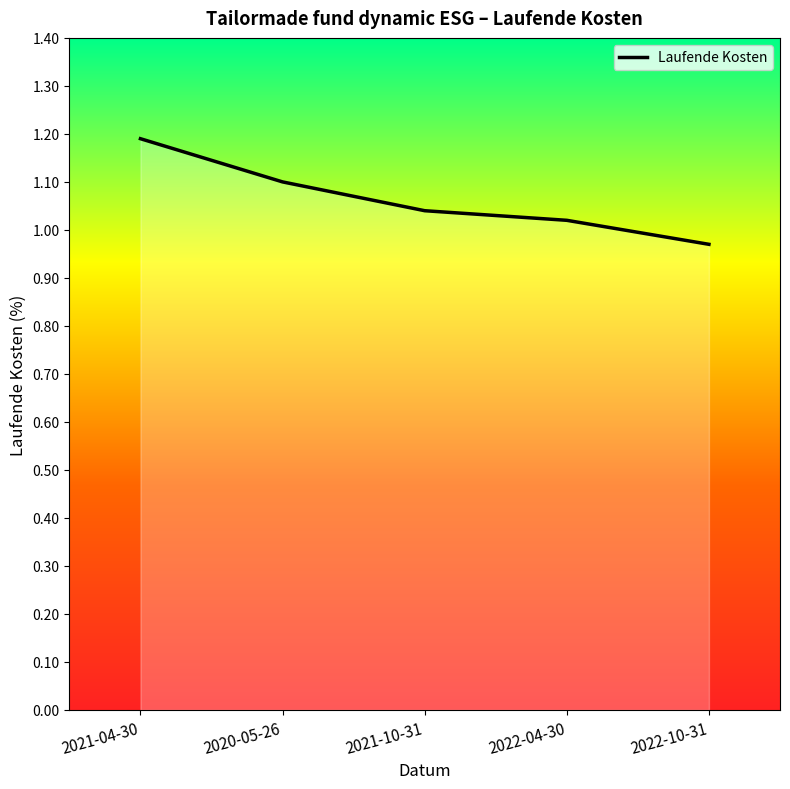

Which label corresponds to the largest value in the chart?

2021-04-30